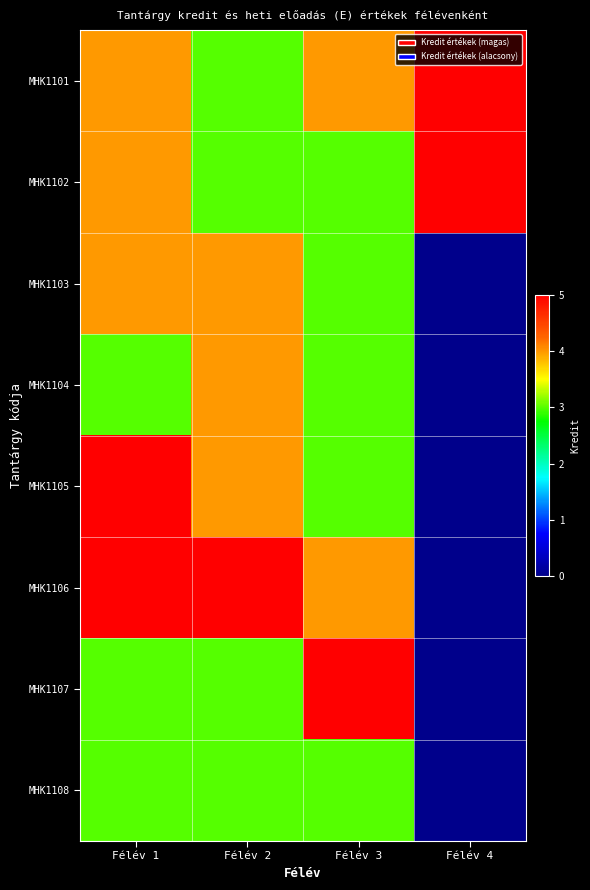

Count the number of data series in this chart.

8